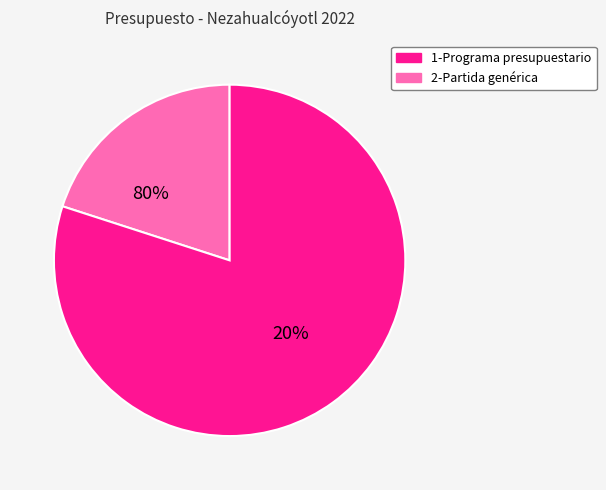

Count the number of slices in the pie.

2